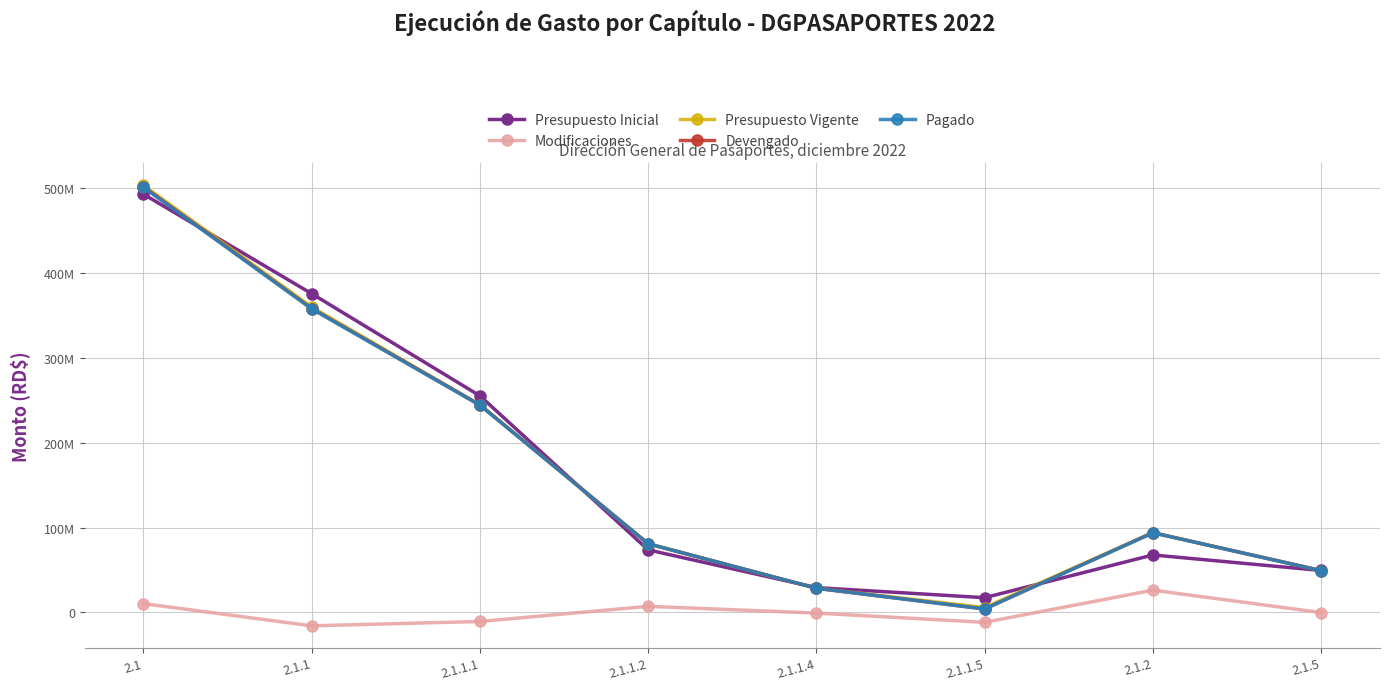

What are all the series names shown in the legend?

Presupuesto Inicial, Modificaciones, Presupuesto Vigente, Devengado, Pagado